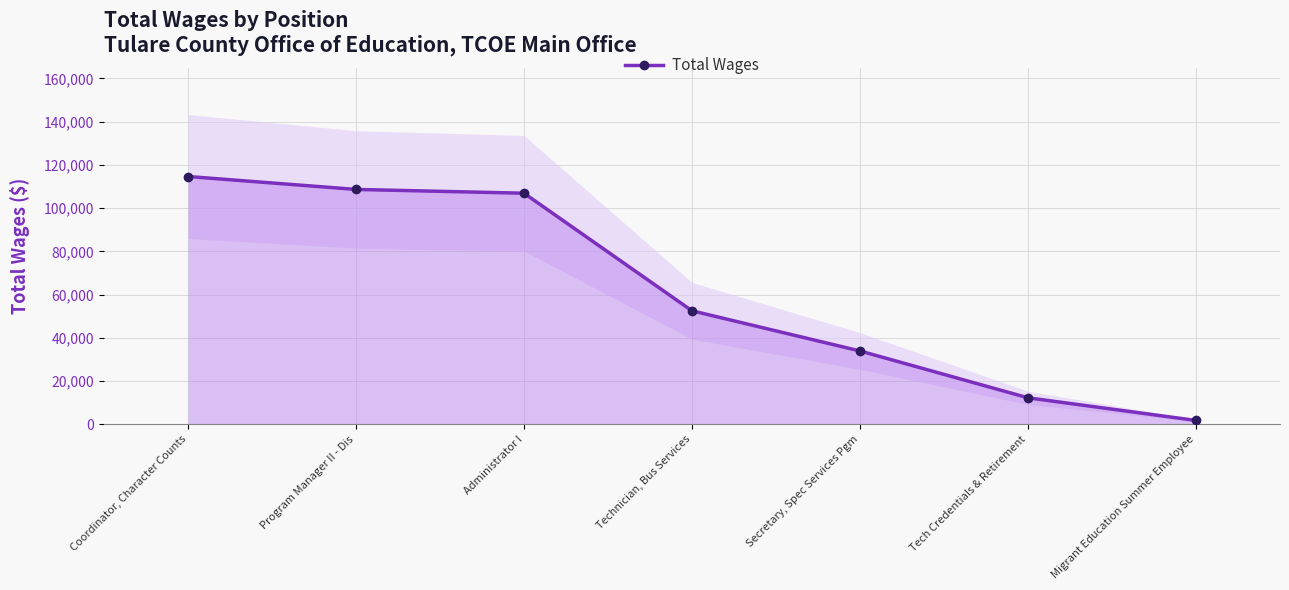

The chart shows a value of 179864 at Program Manager II - Dis. True or false?

False